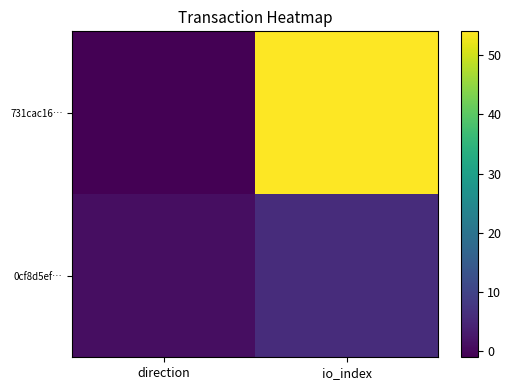

Reading left to right, extract all data points from this chart.

731cac16…: direction=-1	io_index=54
0cf8d5ef…: direction=1	io_index=6